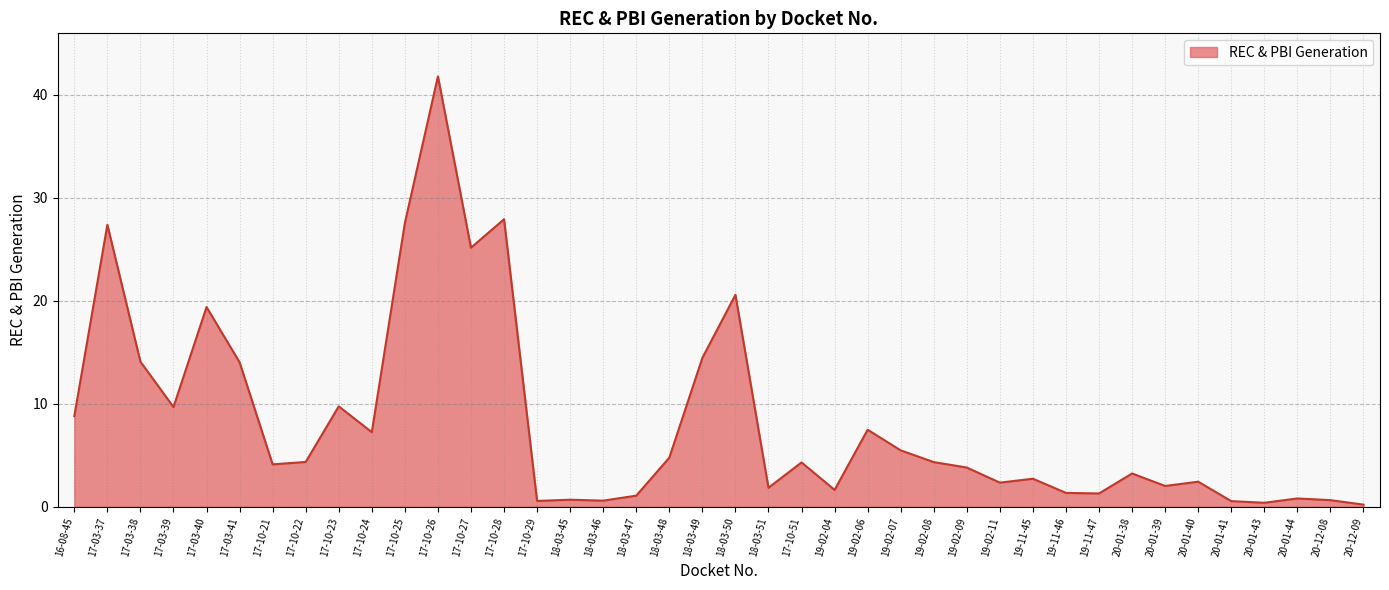

The chart shows a value of 30.8 at 17-03-40. True or false?

False